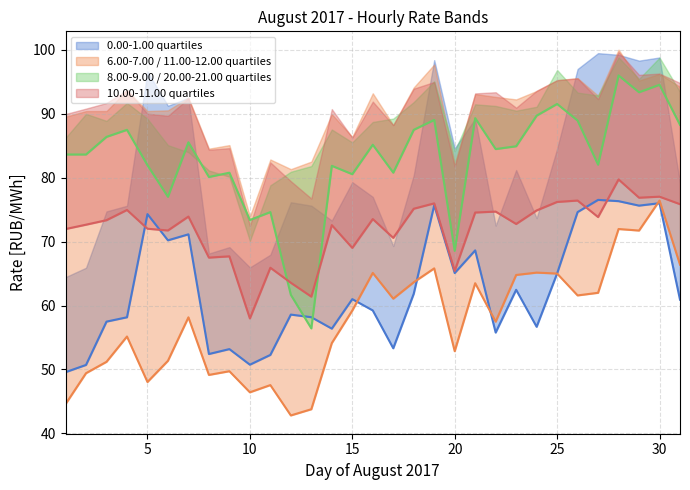

What is the minimum value shown in the chart?

42.8